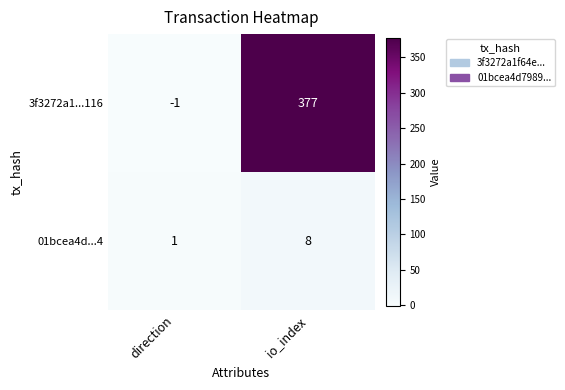

What is the sum of the 3f3272a1...116 values at io_index and direction?

376